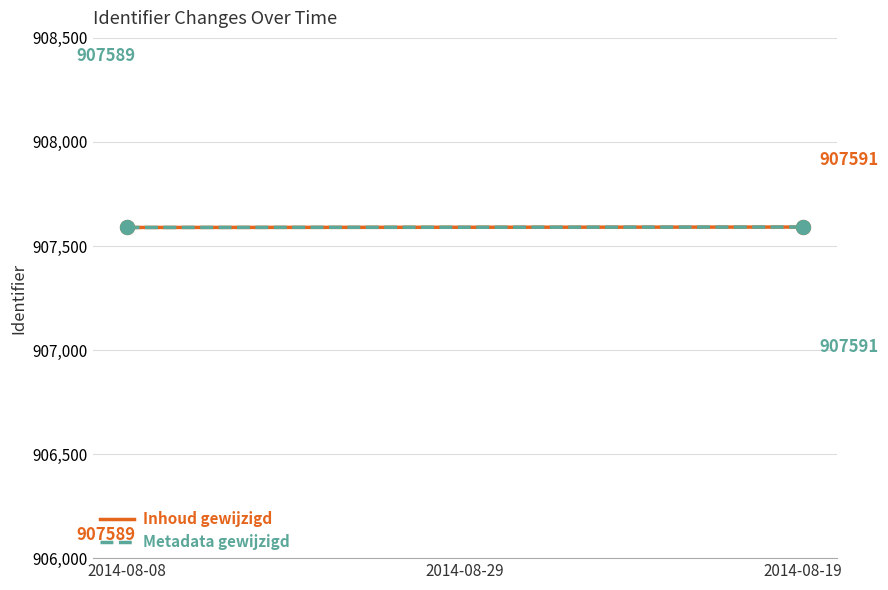

Is this an area chart (filled region under the line)?

No